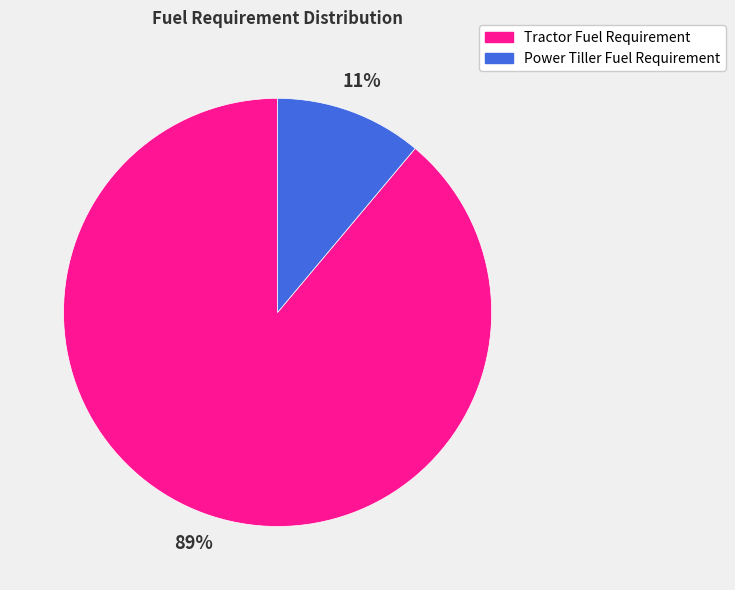

What is the largest slice in the pie chart?

Tractor Fuel Requirement